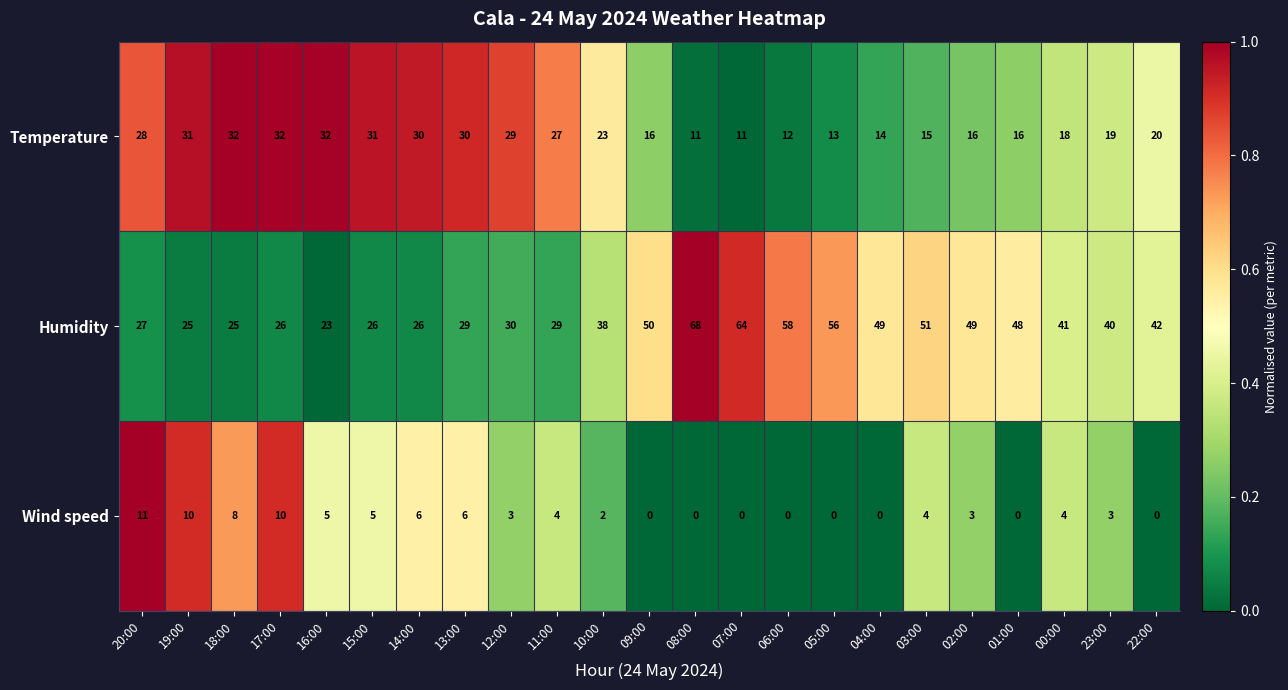

What is the average value of the Wind speed series?

4